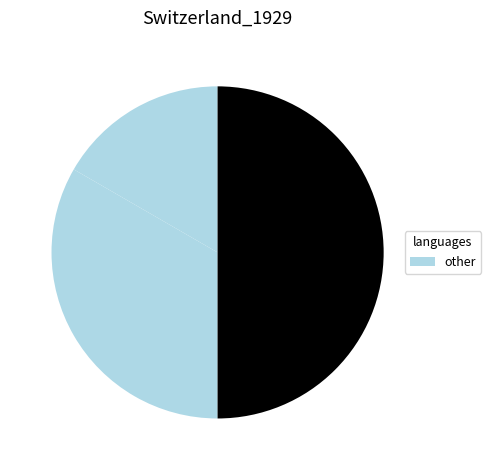

To the nearest percent, what is the difference between the largest and smallest slice percentages?

33%